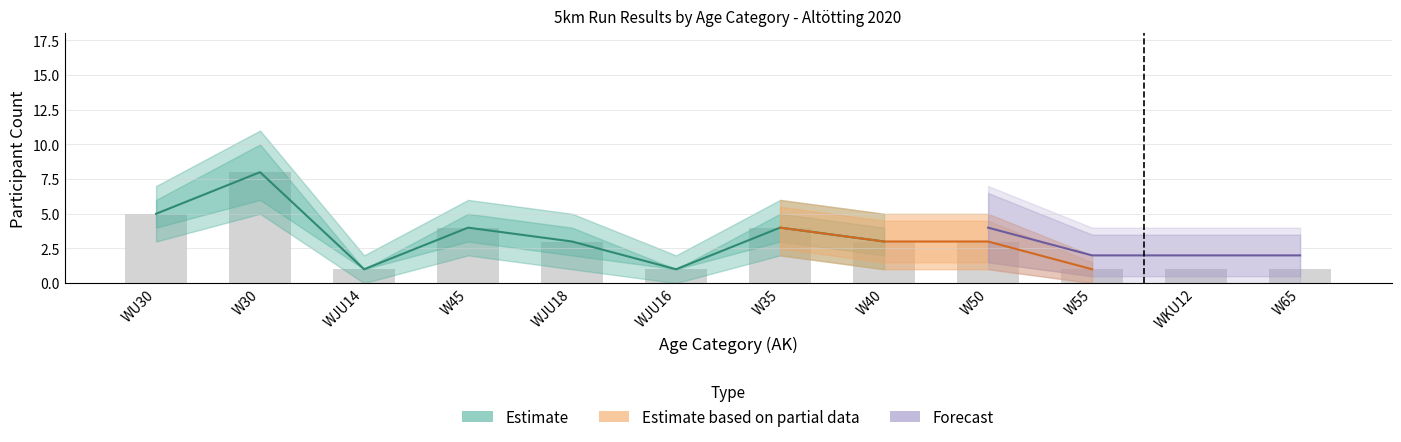

Are the bars grouped side by side (vs. stacked)?

Yes